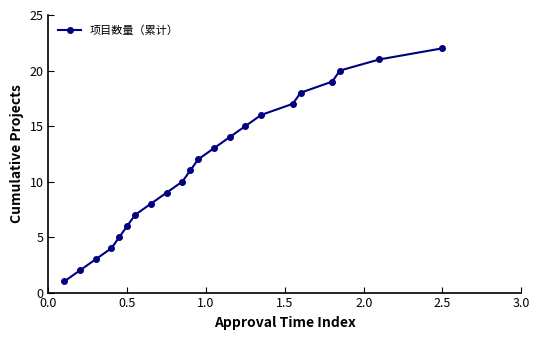

True or false: there are more than 0 points higher than both neighbors.

False